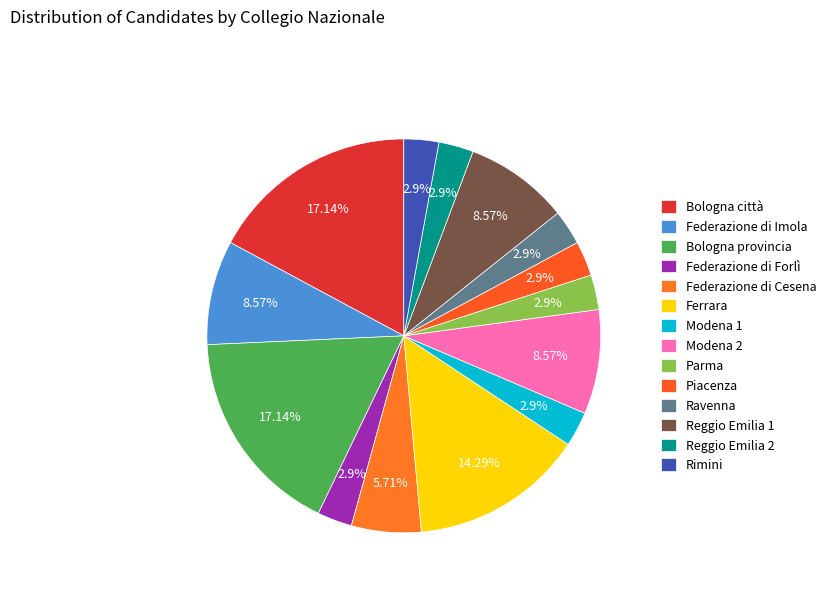

What portion of the pie excludes Ravenna?

97.1%